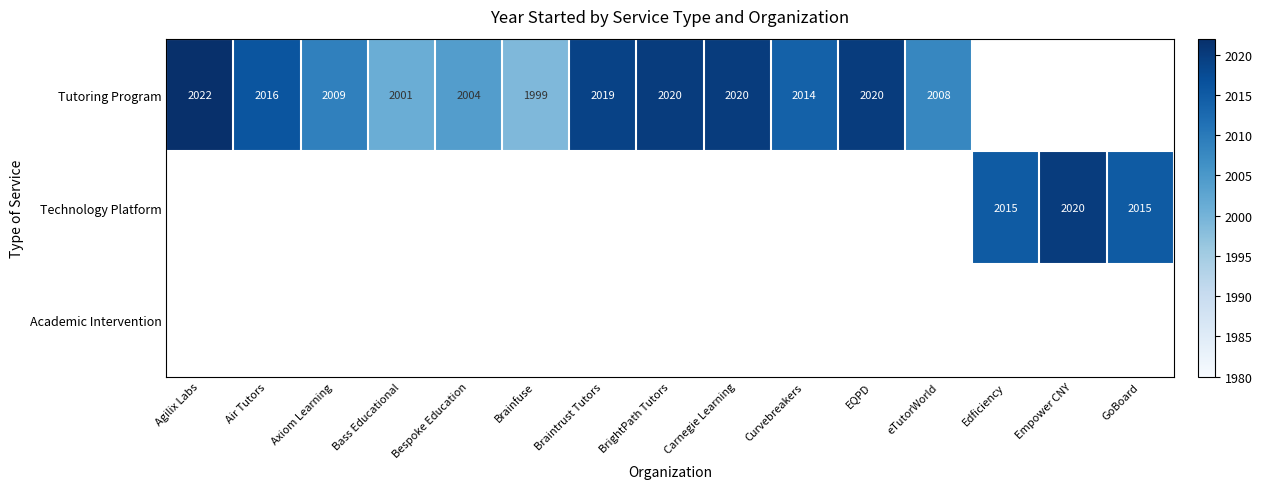

Is it true that Tutoring Program equals 2008 at eTutorWorld?

True